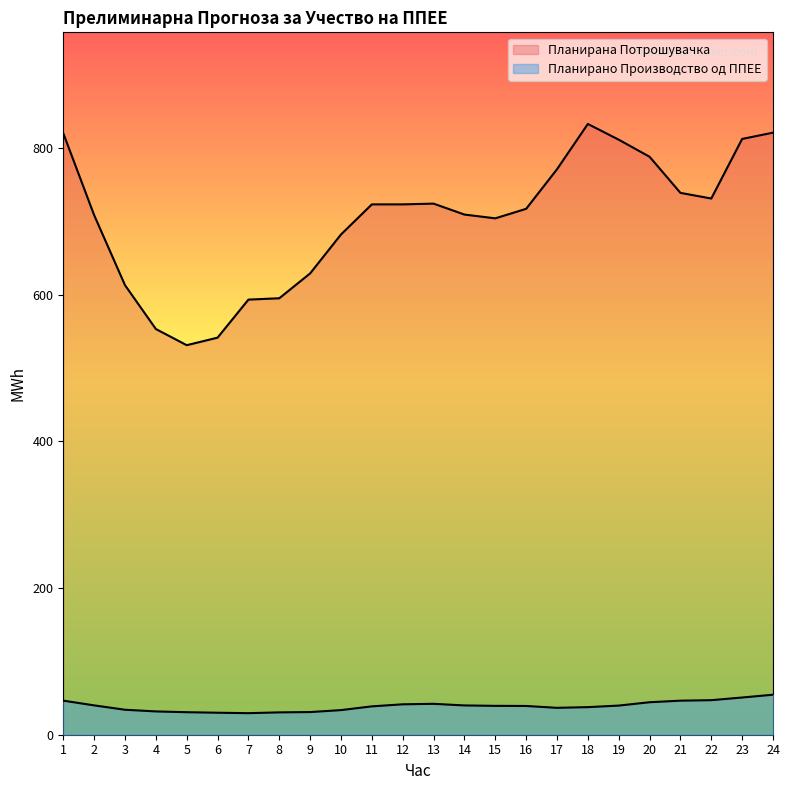

Rank the series at 3 from highest to lowest value.

Планирана Потрошувачка, Планирано Производство од ППЕЕ